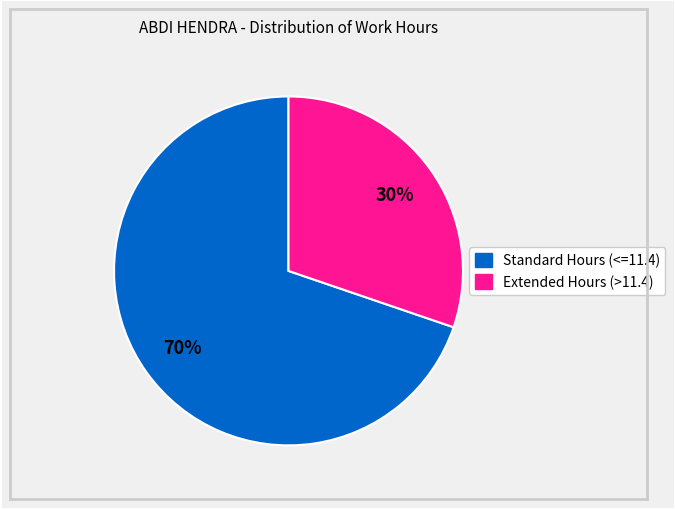

Does any single category account for the majority?

Yes